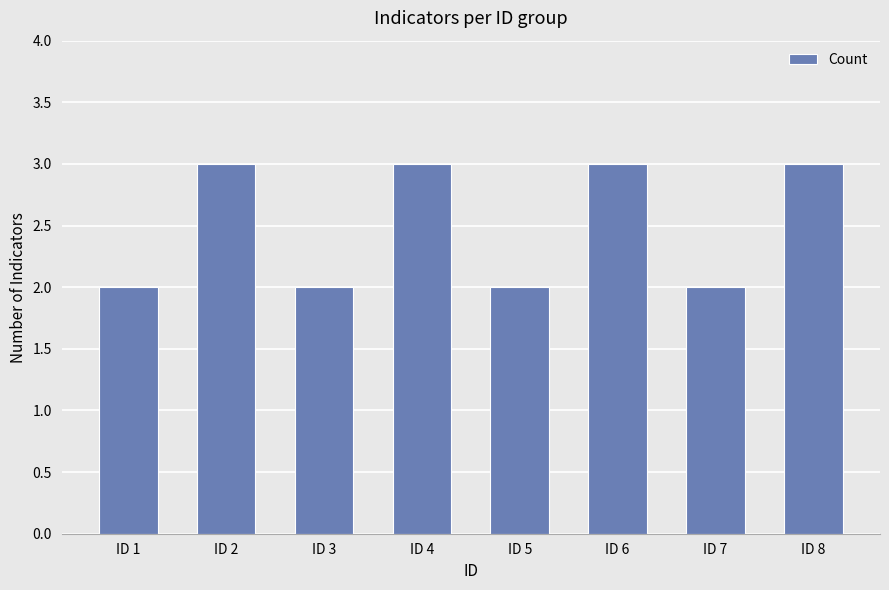

Is it true that the value at ID 7 is 2?

True